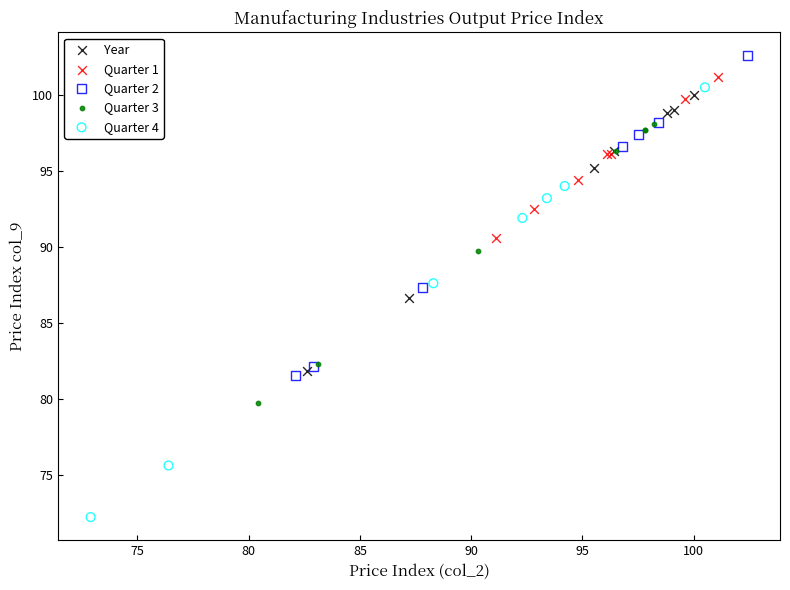

Which series contains the highest Y value?

Quarter 2